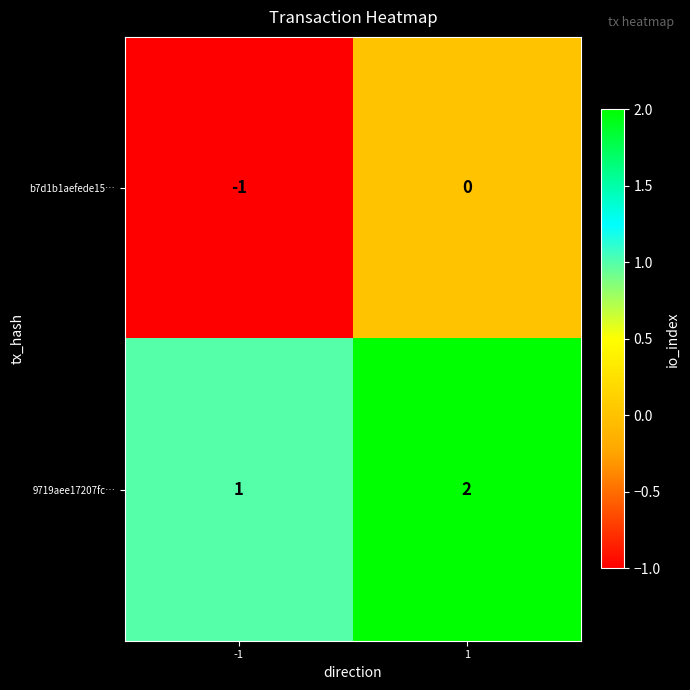

At which category does the chart reach its minimum across all series?

-1